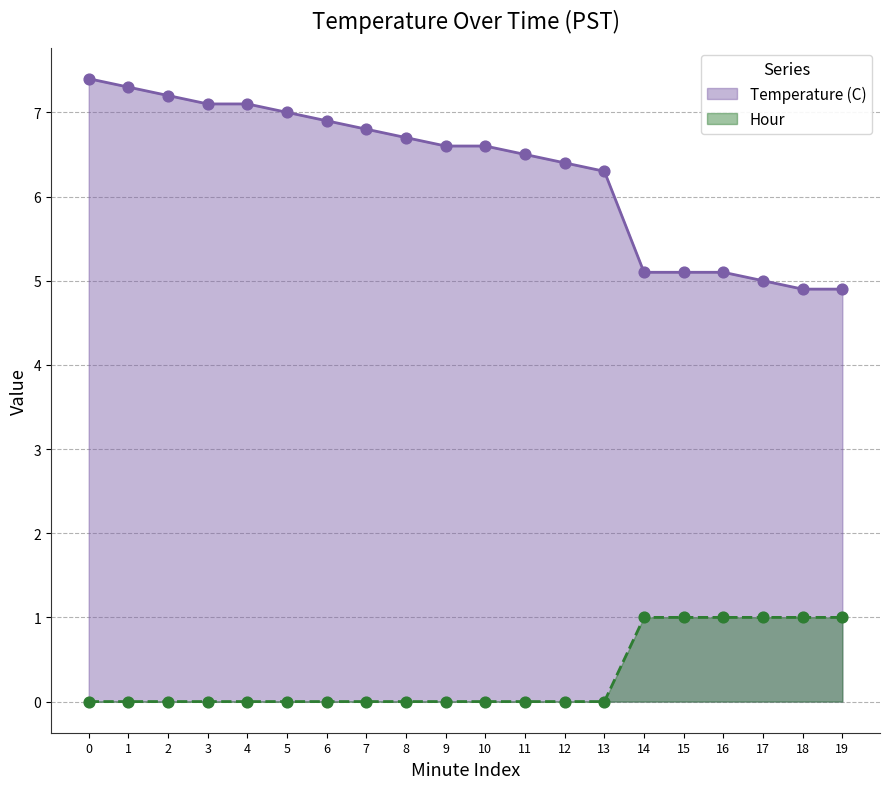

At how many categories does at least one series exceed 1?

20